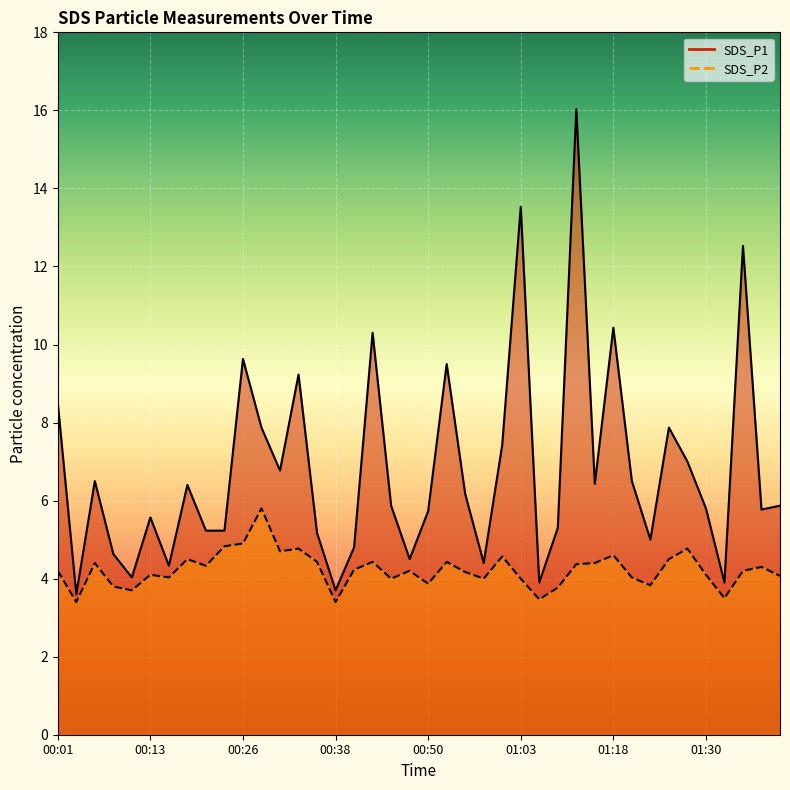

Is the value of SDS_P2 at 01:13 greater than the value of SDS_P1 at 00:53?

No